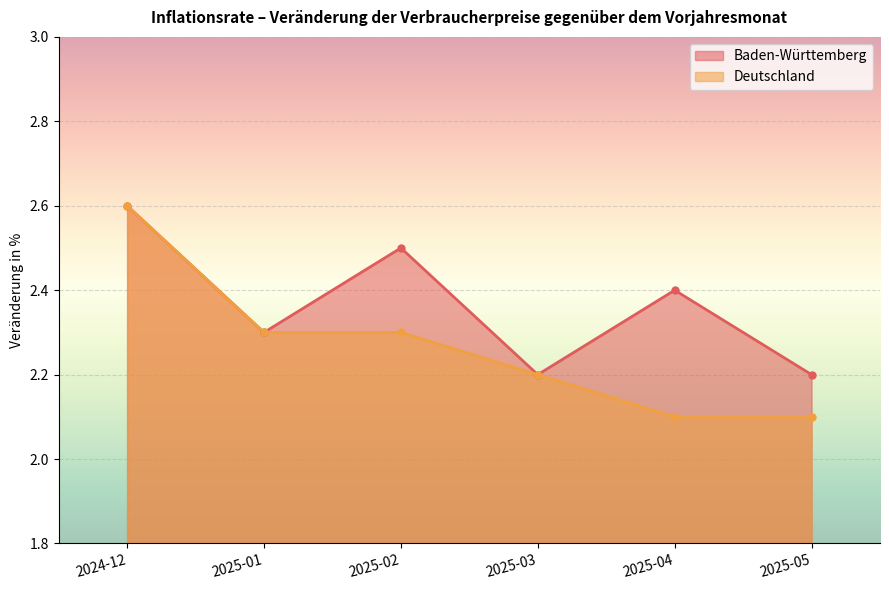

How many interior local peaks does the Baden-Württemberg series have?

2